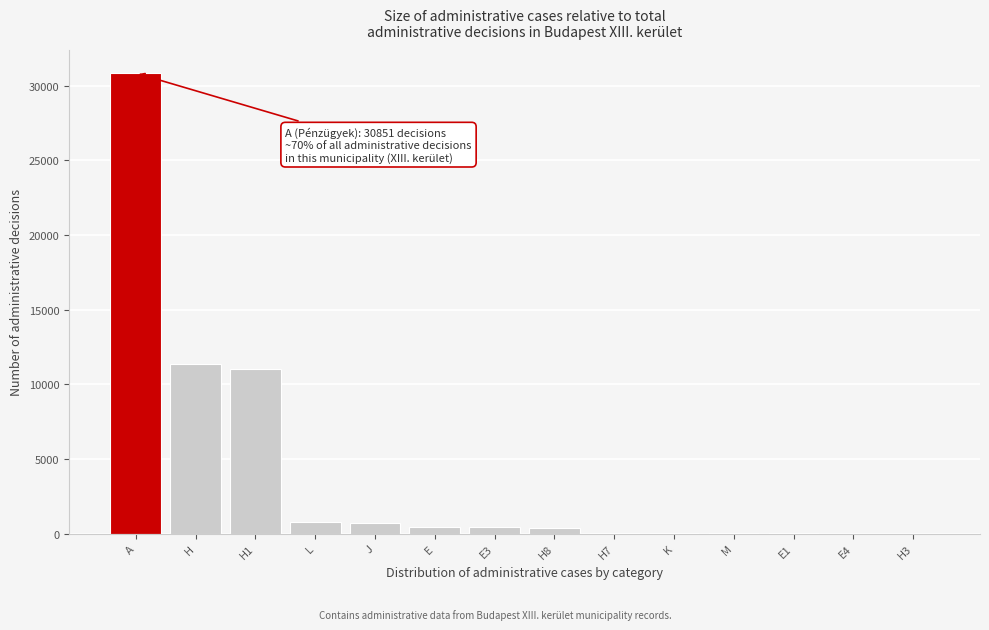

What is the ratio of the value at H to the value at A?

0.4